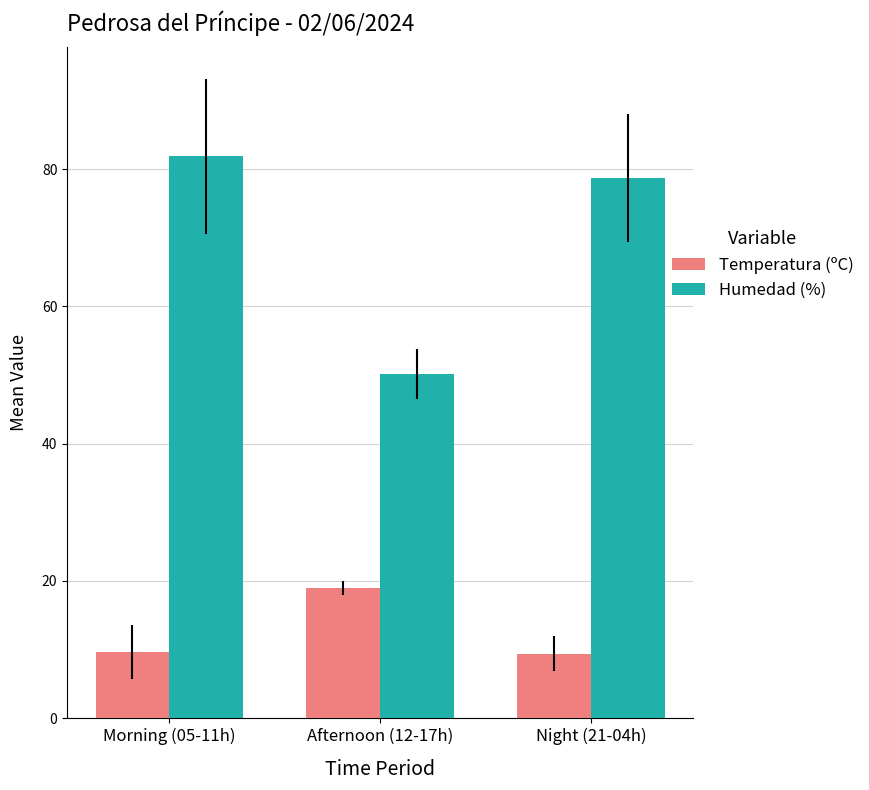

What is the minimum value shown in the chart?

9.4